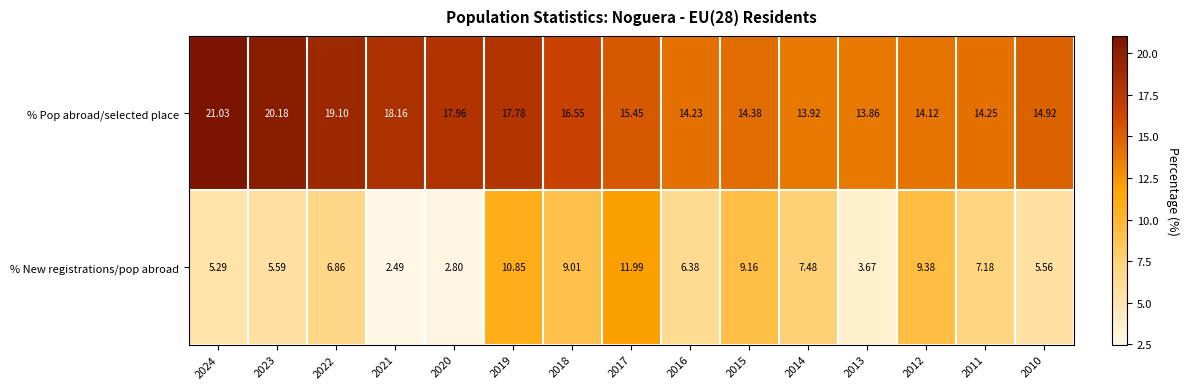

Which series has the largest range (max minus min)?

% New registrations/pop abroad